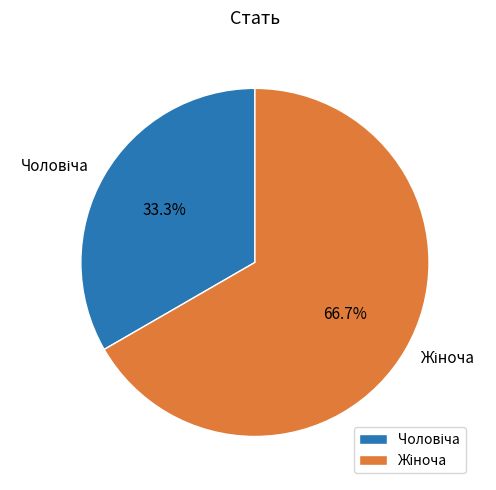

Does any single category account for the majority?

Yes